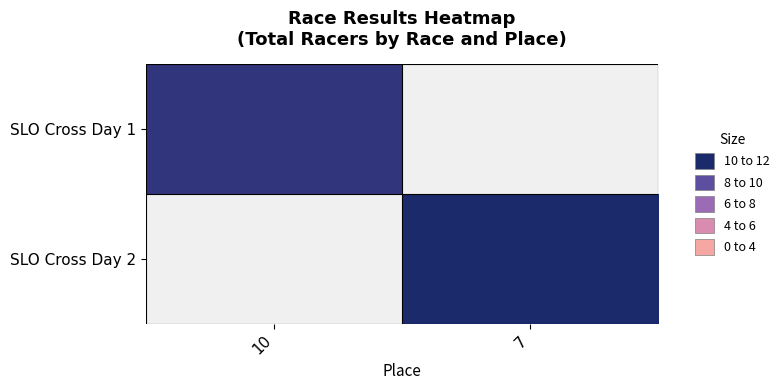

Rank the series by their average value, from highest to lowest.

SLO Cross Day 1, SLO Cross Day 2